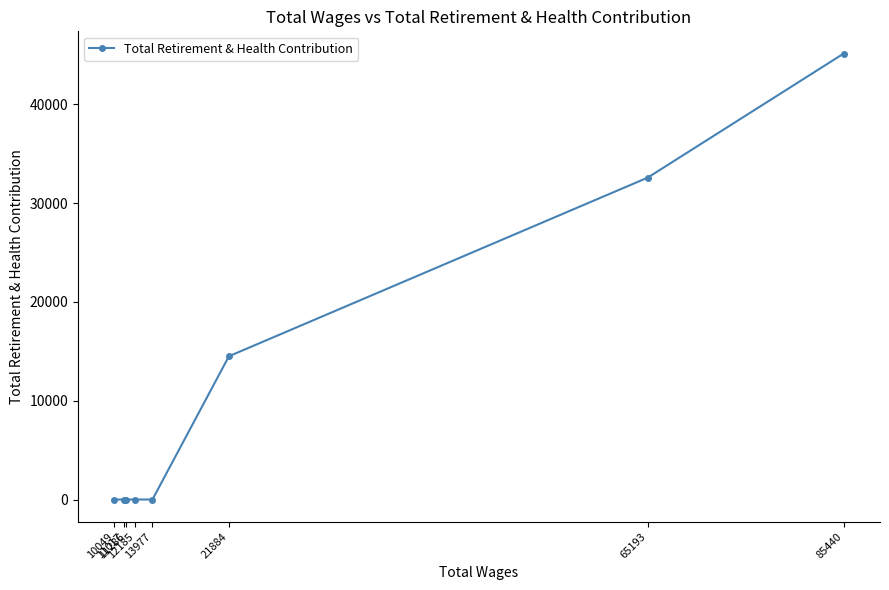

Reading left to right, extract all data points from this chart.

10049=0	11017=0	11286=0	12185=0	13977=0	21884=14506	65193=32589	85440=45140